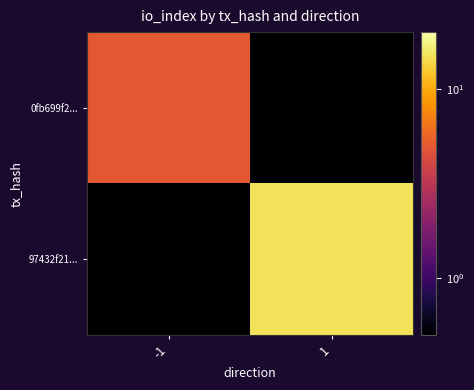

Reading left to right, list all the values displayed in this chart.

0fb699f2...: -1=5.0	1=0.5
97432f21...: -1=0.5	1=15.0